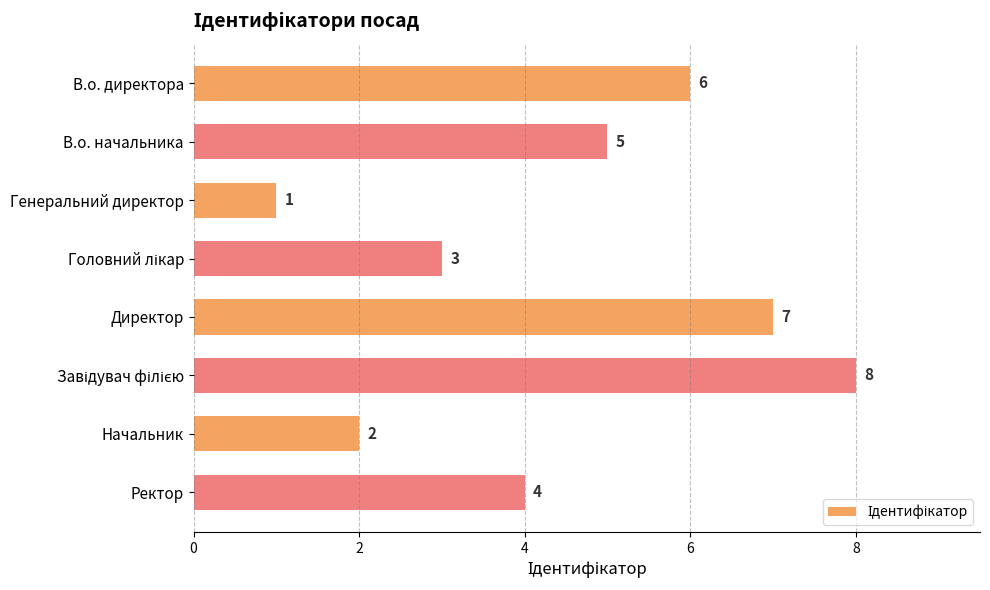

Count the number of data series in this chart.

1